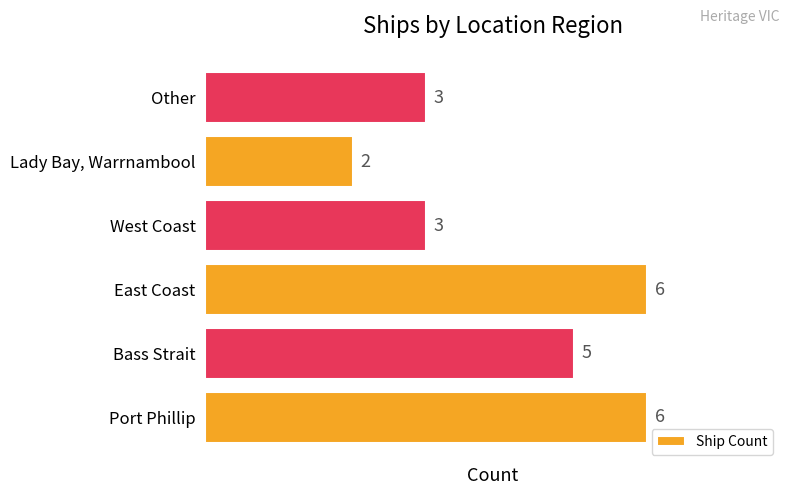

Reading bottom to top, list all the values displayed in this chart.

6	5	6	3	2	3